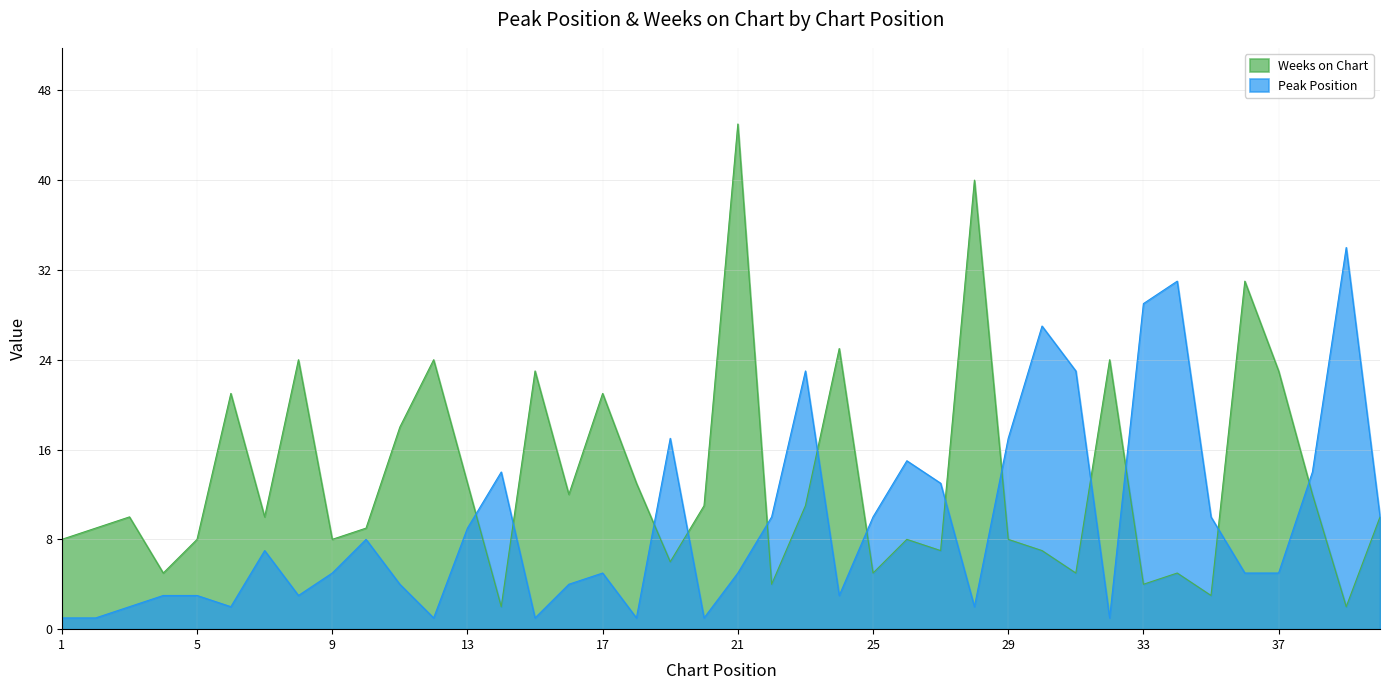

How many values in the Weeks on Chart series exceed 10?

18